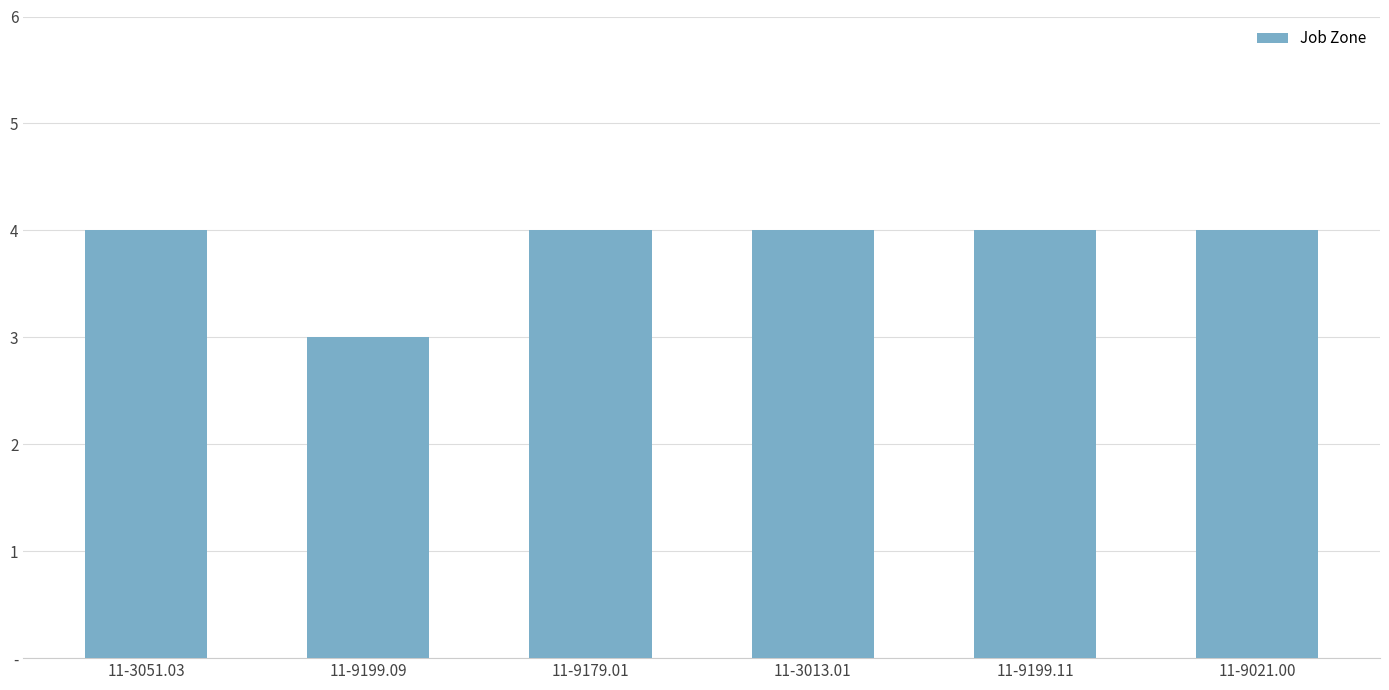

What is the label of the 5th bar from the right?

11-9199.09